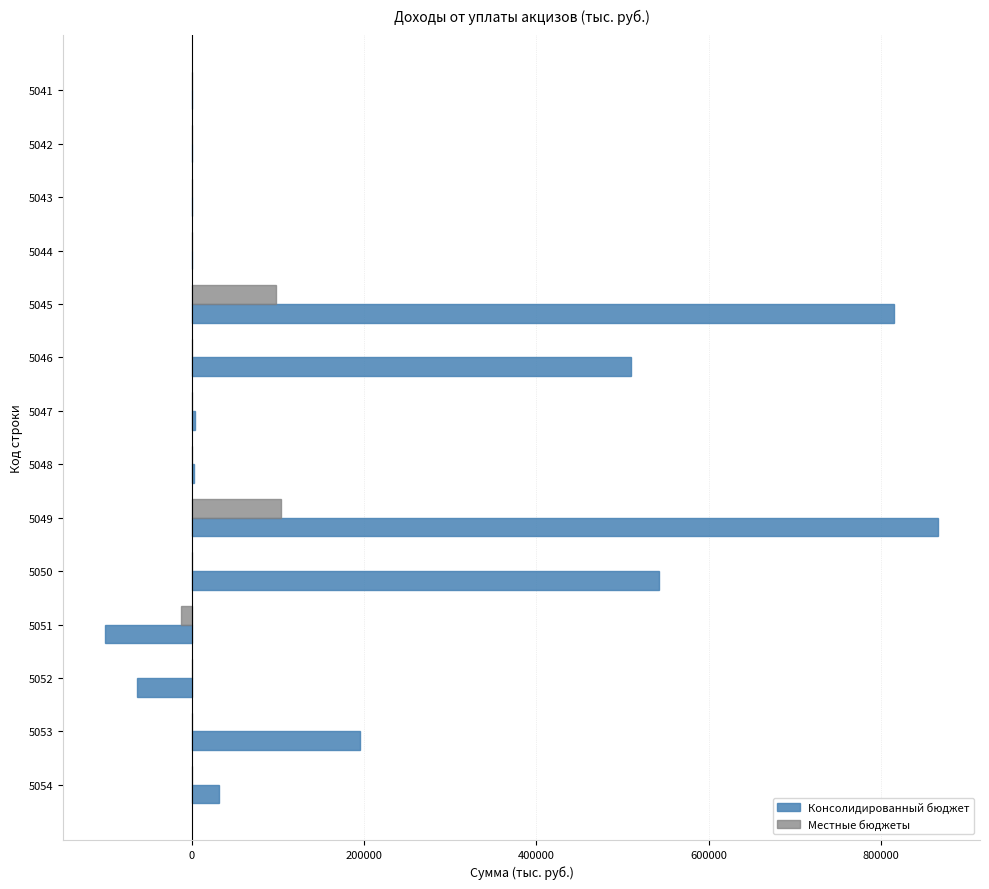

Which series has the largest total across all categories?

Консолидированный бюджет